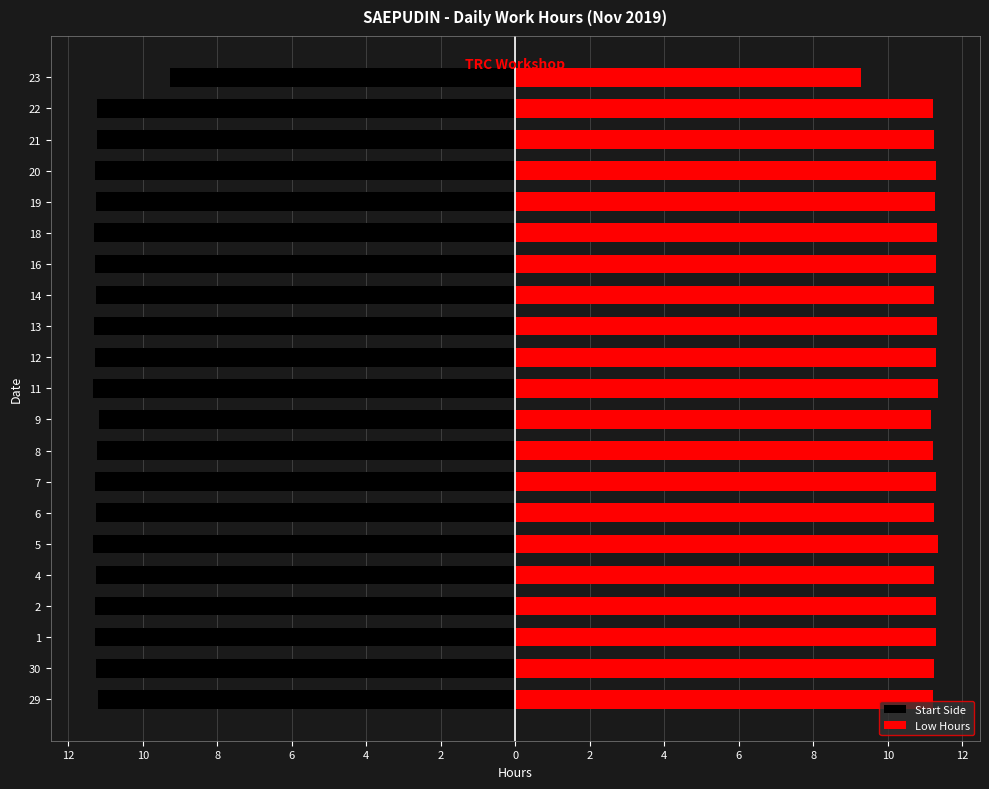

How many data points does each series have?

21